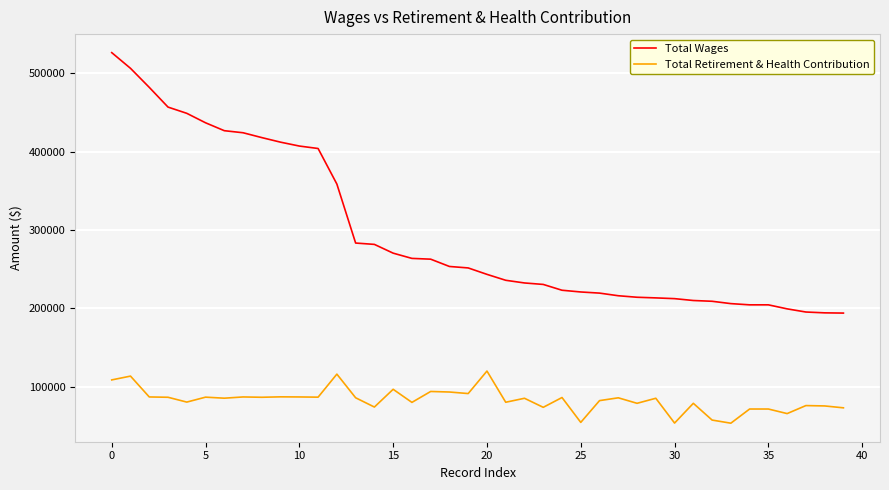

List the series in order of their overall mean, highest first.

Total Wages, Total Retirement & Health Contribution